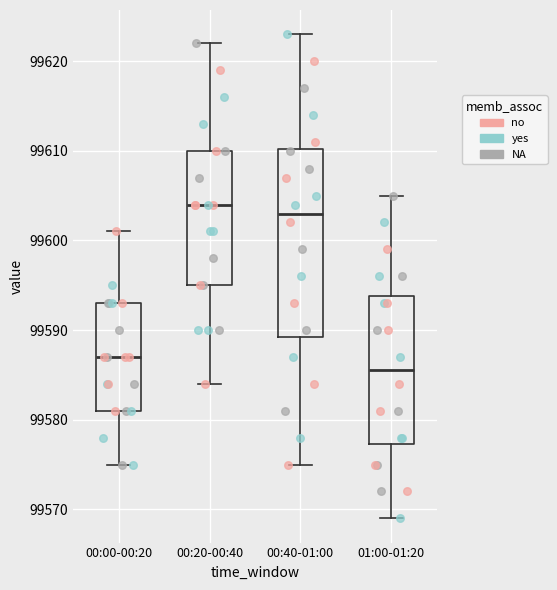

Reading left to right, read every box against the y-axis: the position of its median line, the range the box covers, and the ends of its whiskers. The values are not printed on the chart, so give them approximately, as read against the axis.

00:00-00:20: median 99587, box 99581 to 99593, whiskers 99575 to 99601
00:20-00:40: median 99604, box 99595 to 99610, whiskers 99584 to 99622
00:40-01:00: median 99603, box 99589 to 99610, whiskers 99575 to 99623
01:00-01:20: median 99586, box 99577 to 99594, whiskers 99569 to 99605